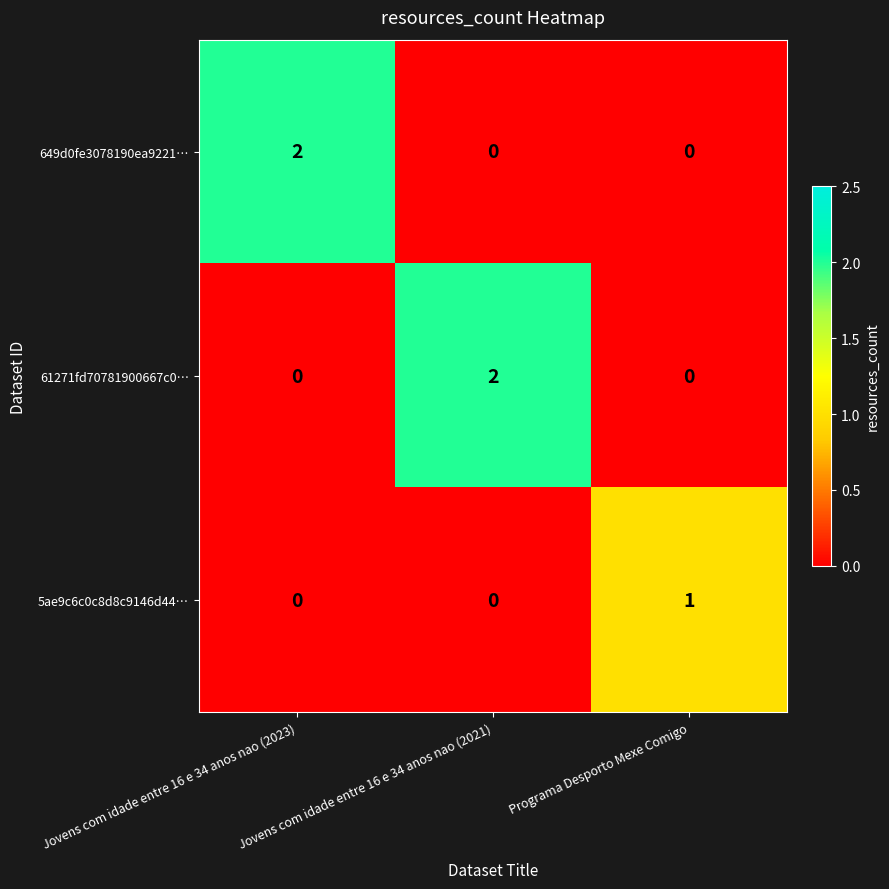

Is the value of 5ae9c6c0c8d8c9146d44… at Jovens com idade entre 16 e 34 anos nao (2021) greater than the value of 61271fd70781900667c0… at Jovens com idade entre 16 e 34 anos nao (2021)?

No